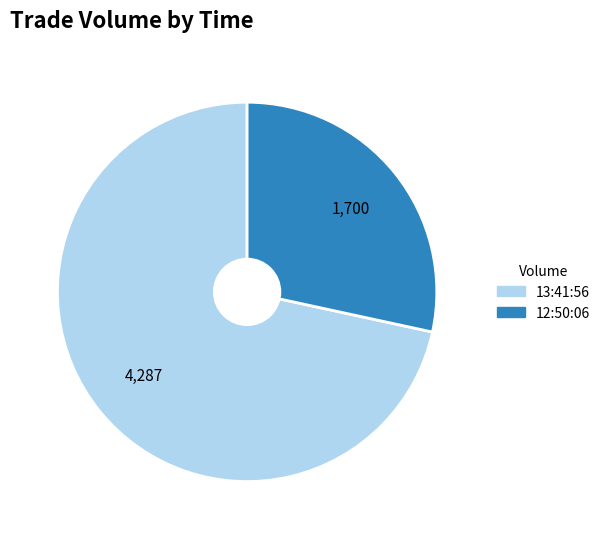

True or false: 12:50:06 accounts for 28% of the total.

True